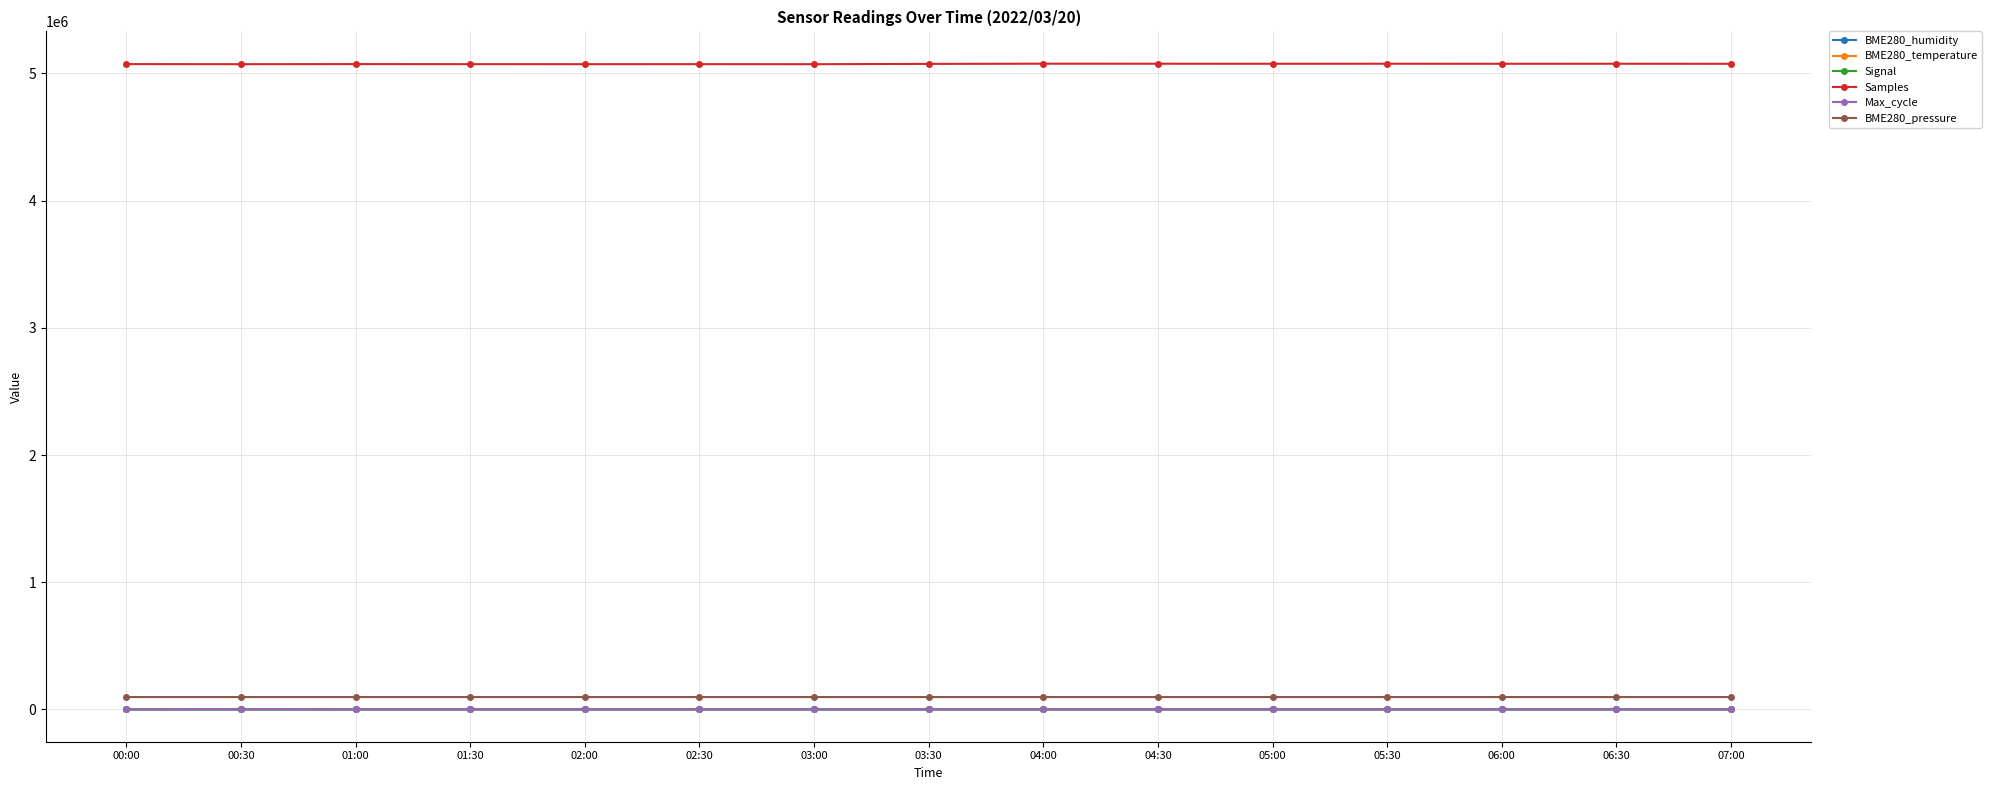

What is the total value across all series at 01:30?

5170960.9